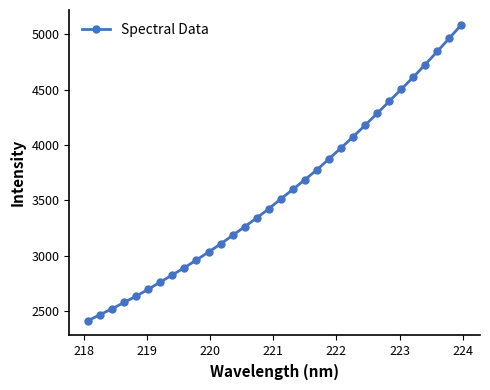

What is the maximum value shown in the chart?

5086.5